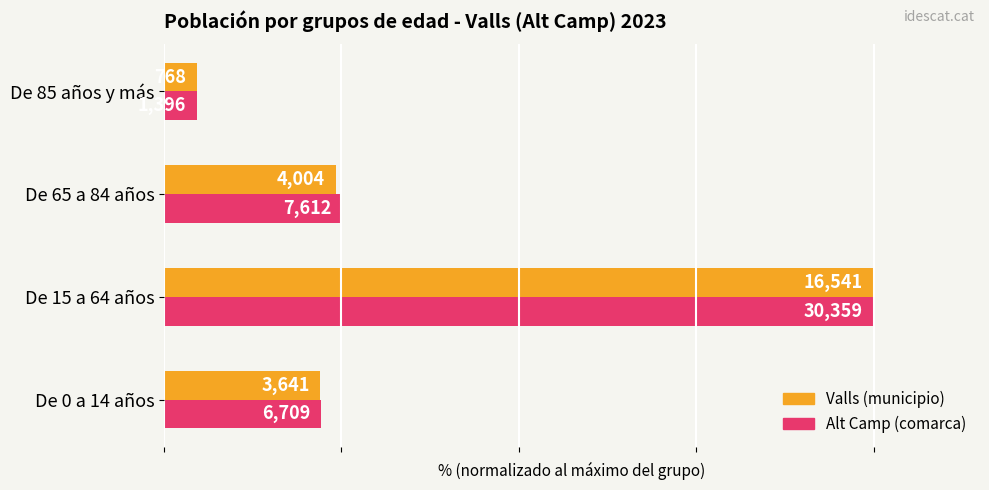

What are all the series names shown in the legend?

Valls (municipio), Alt Camp (comarca)